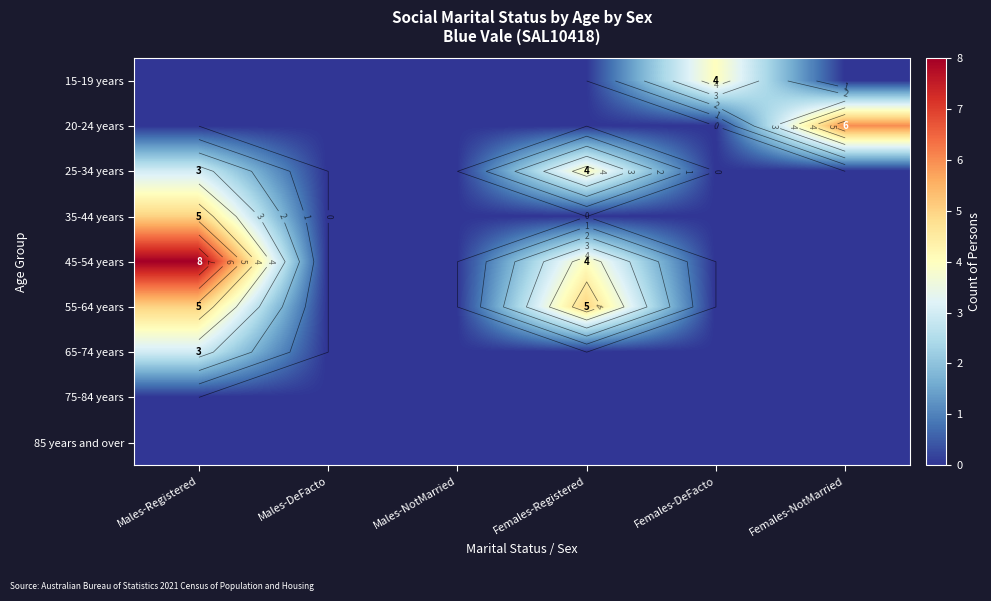

At Males-Registered, list the series in order from largest to smallest.

45-54 years, 35-44 years, 55-64 years, 25-34 years, 65-74 years, 15-19 years, 20-24 years, 75-84 years, 85 years and over